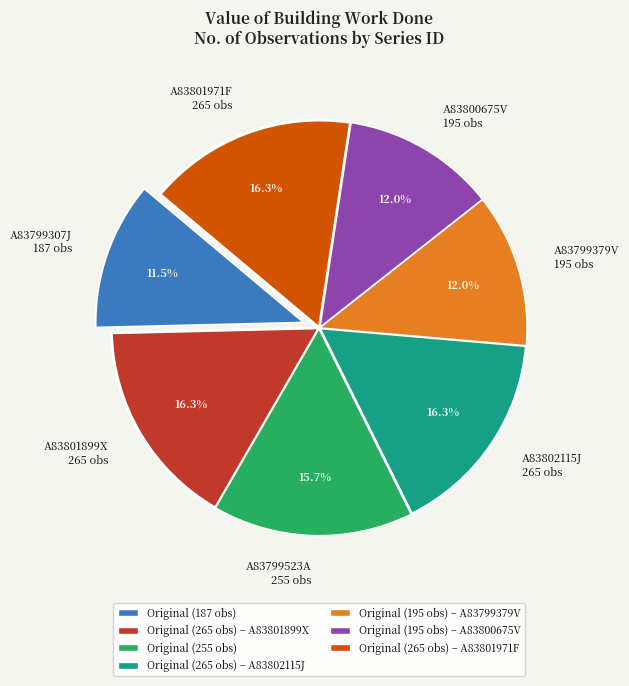

Is A83801899X 265 obs the majority of the pie?

No